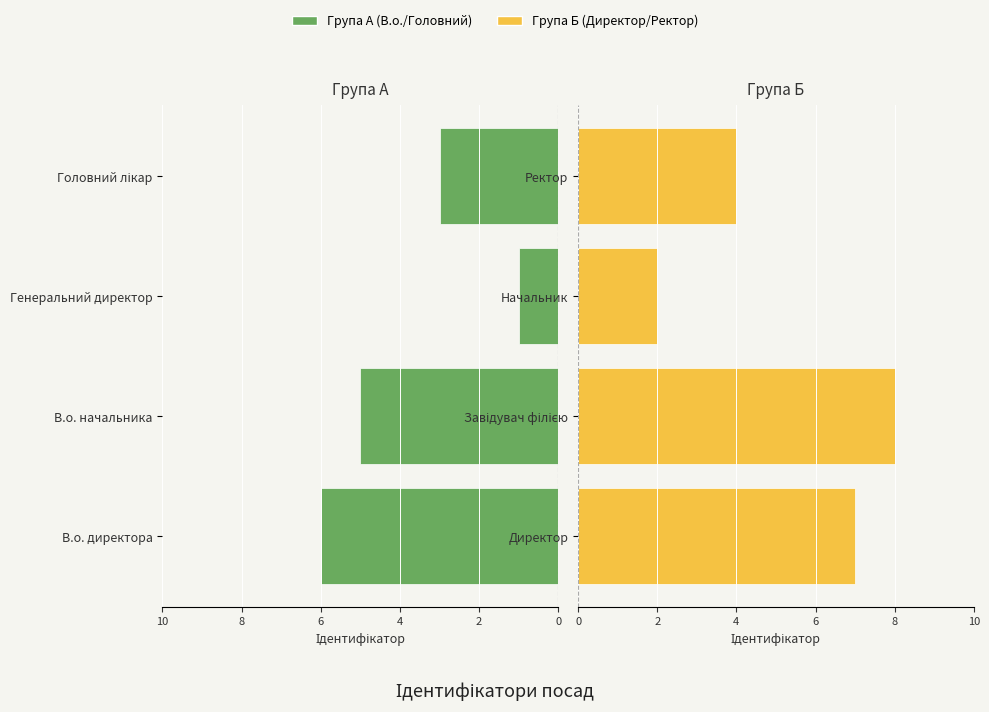

How many values in the Група Б (Директор/Ректор) series are below 7?

2